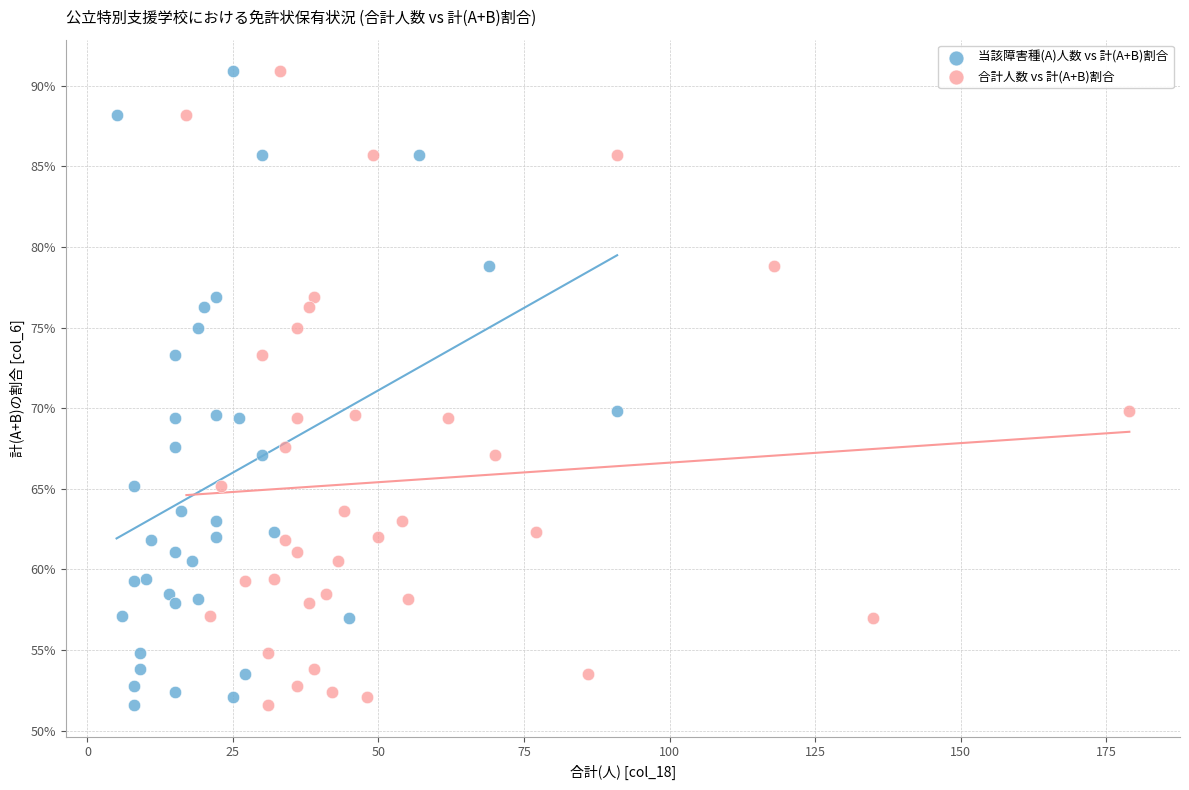

What are all the series names shown in the legend?

当該障害種(A)人数 vs 計(A+B)割合, 合計人数 vs 計(A+B)割合